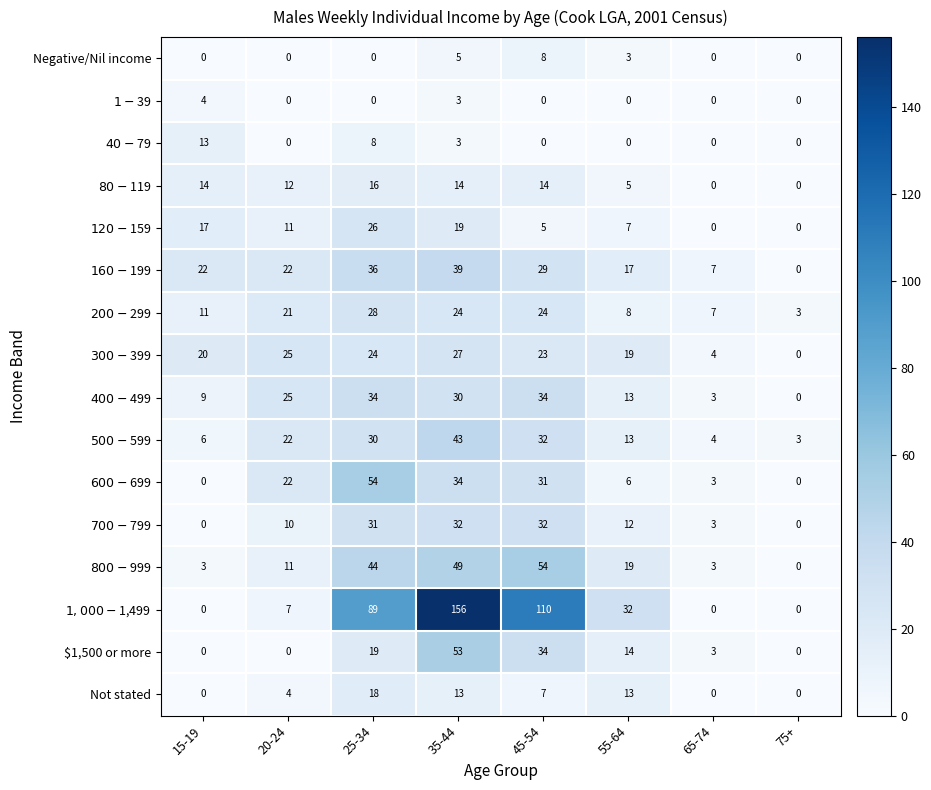

How many distinct data groups are displayed?

16